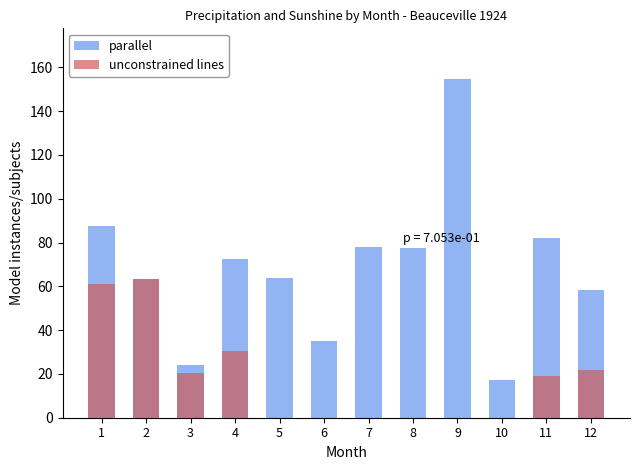

How many groups of bars are there?

12